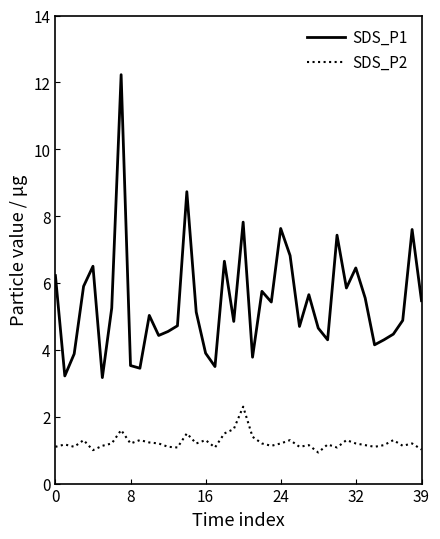

What is the smallest value displayed?

0.9